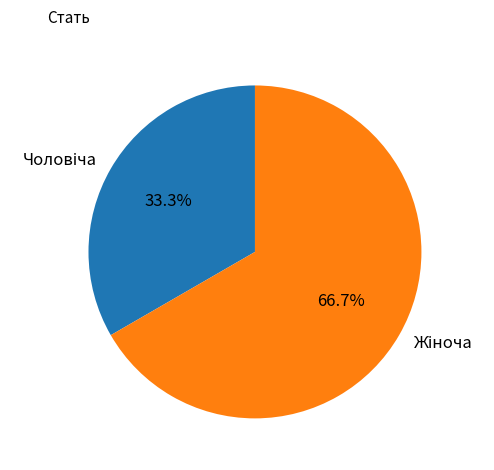

Does any single category account for the majority?

Yes